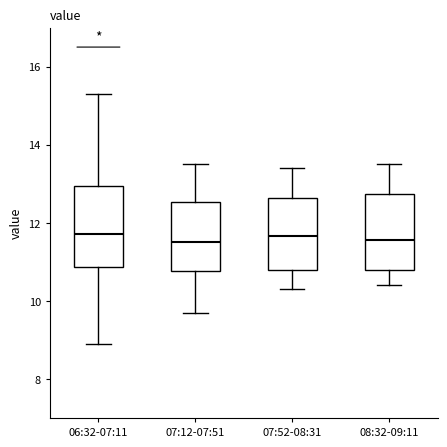

Reading left to right, transcribe this box plot: for each box, give where its median line is, the range the box spans, and where its two whiskers end, as read against the y-axis. The values are not printed on the chart, so give them approximately, as read against the axis.

06:32-07:11: median 11.8, box 10.8 to 13.0, whiskers 9.0 to 15.4
07:12-07:51: median 11.6, box 10.8 to 12.6, whiskers 9.8 to 13.6
07:52-08:31: median 11.6, box 10.8 to 12.6, whiskers 10.4 to 13.4
08:32-09:11: median 11.6, box 10.8 to 12.8, whiskers 10.4 to 13.6